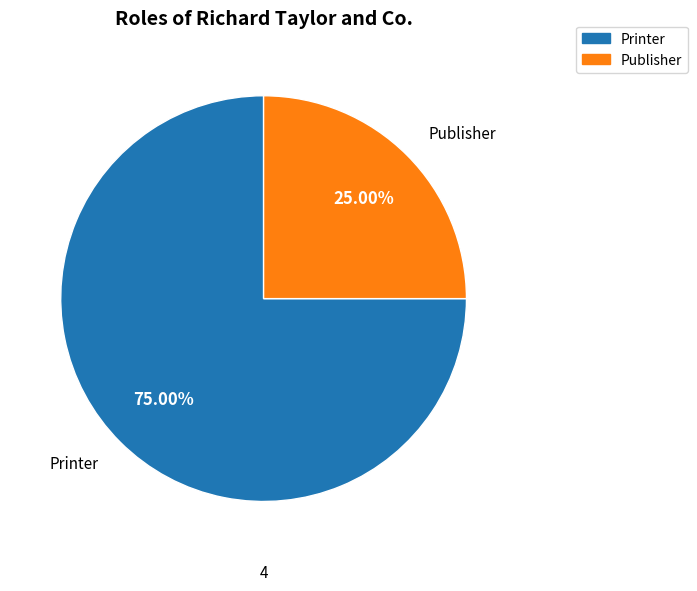

Combined, what portion of the pie is Publisher and Printer?

100.0%